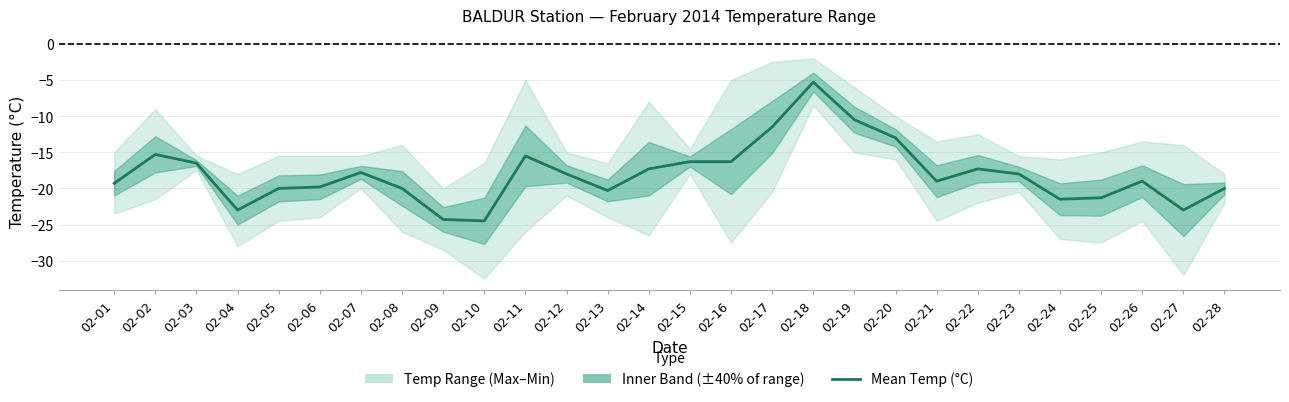

Rank the categories by value from lowest to highest.

02-10, 02-09, 02-04, 02-27, 02-24, 02-25, 02-13, 02-05, 02-08, 02-28, 02-06, 02-01, 02-21, 02-26, 02-12, 02-23, 02-07, 02-14, 02-22, 02-03, 02-15, 02-16, 02-11, 02-02, 02-20, 02-17, 02-19, 02-18